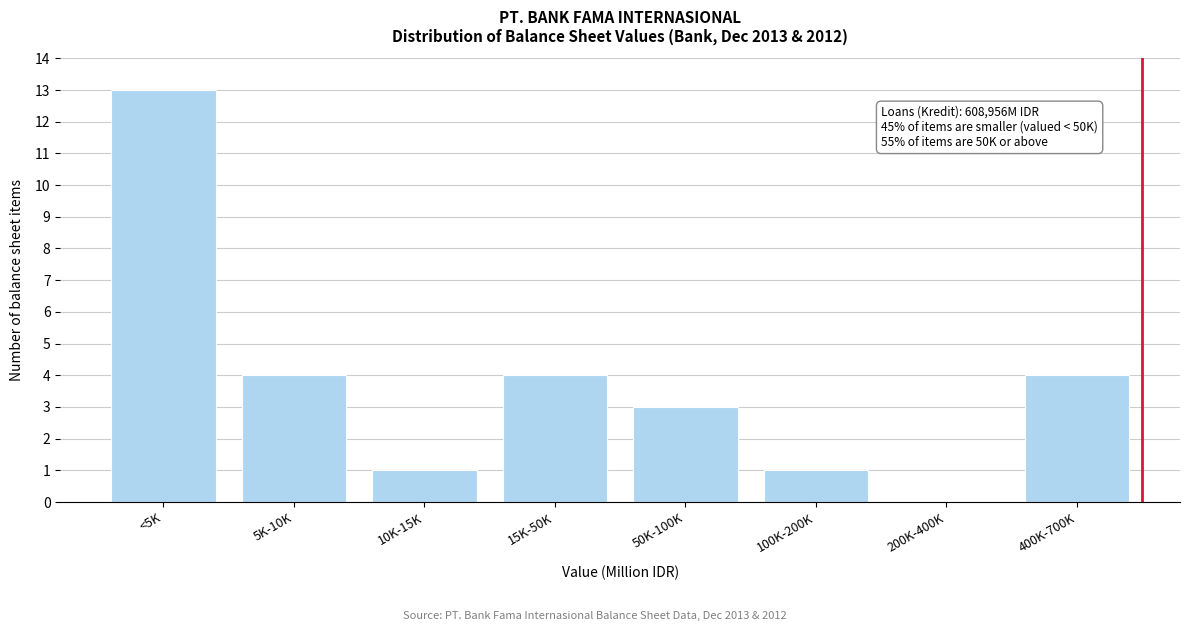

Reading left to right, transcribe all the data shown in this chart.

<5K=13	5K-10K=4	10K-15K=1	15K-50K=4	50K-100K=3	100K-200K=1	200K-400K=0	400K-700K=4